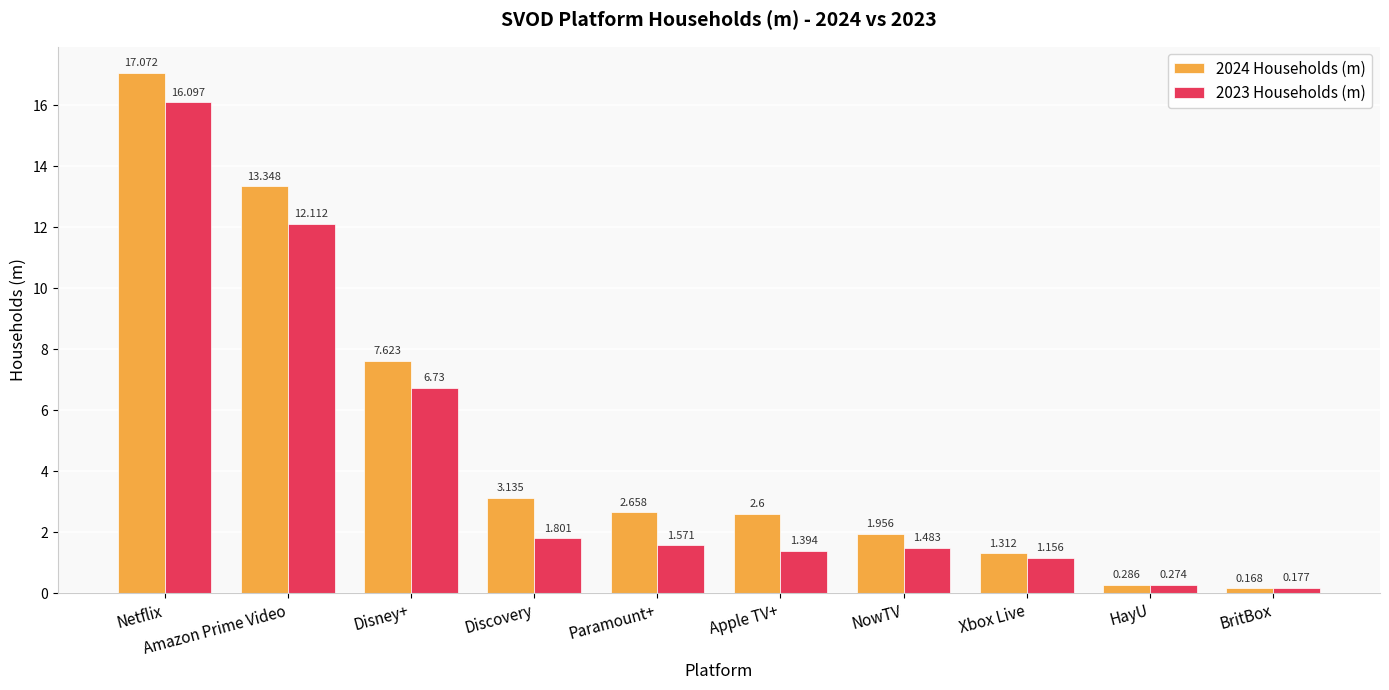

What is the total value across all series at Disney+?

14.4